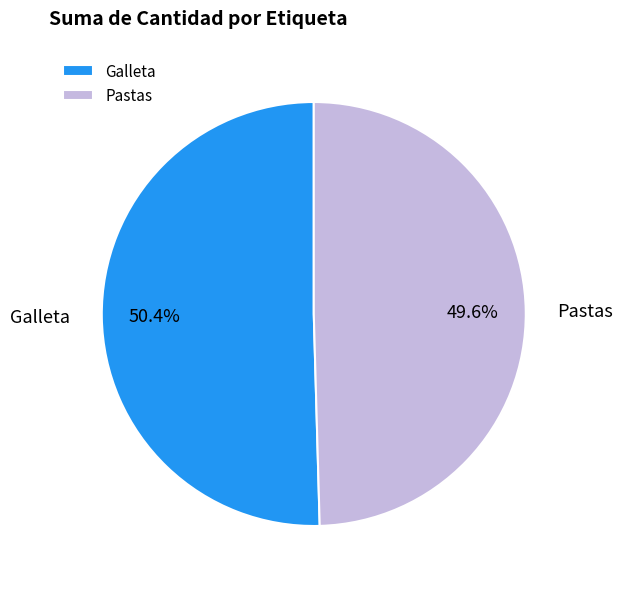

How many slices are in this pie chart?

2